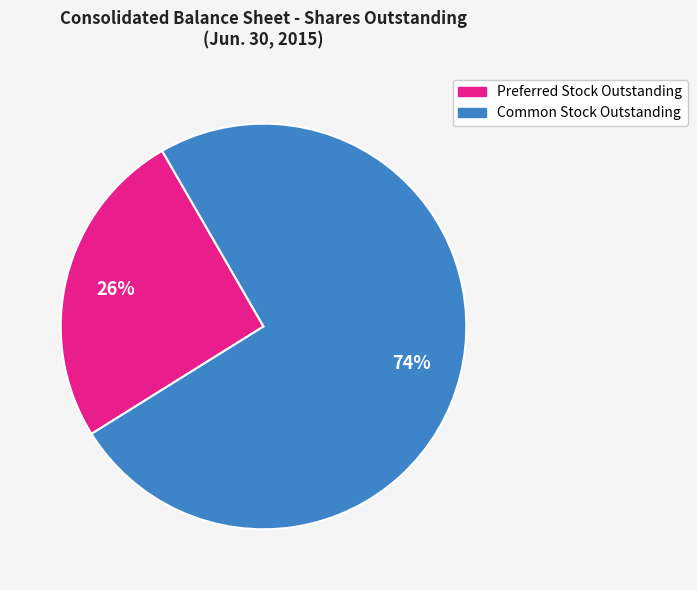

What percentage is the Preferred Stock Outstanding slice, to the nearest percent?

26%